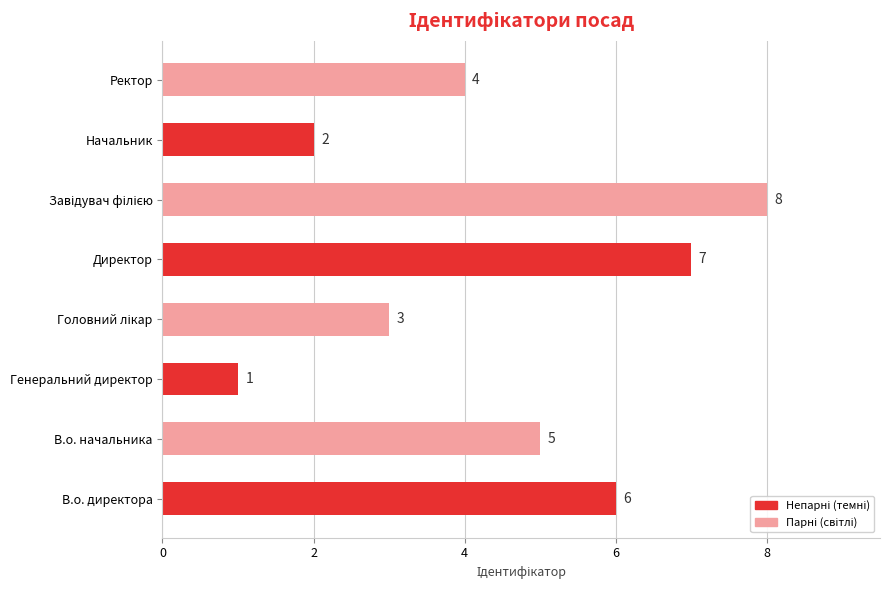

What is the sum of all values?

36